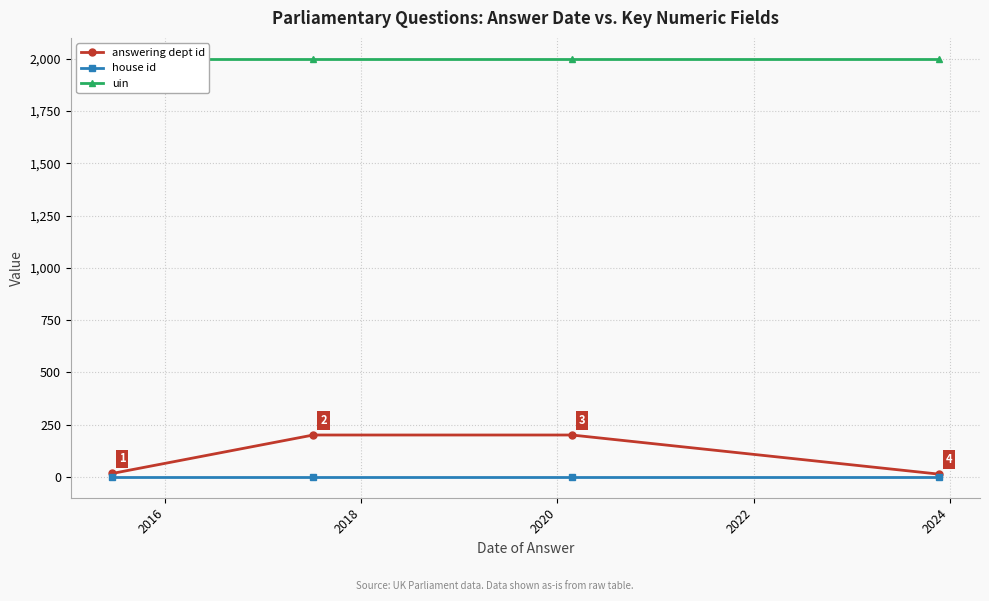

True or false: answering dept id has more than 1 interior local peaks.

False